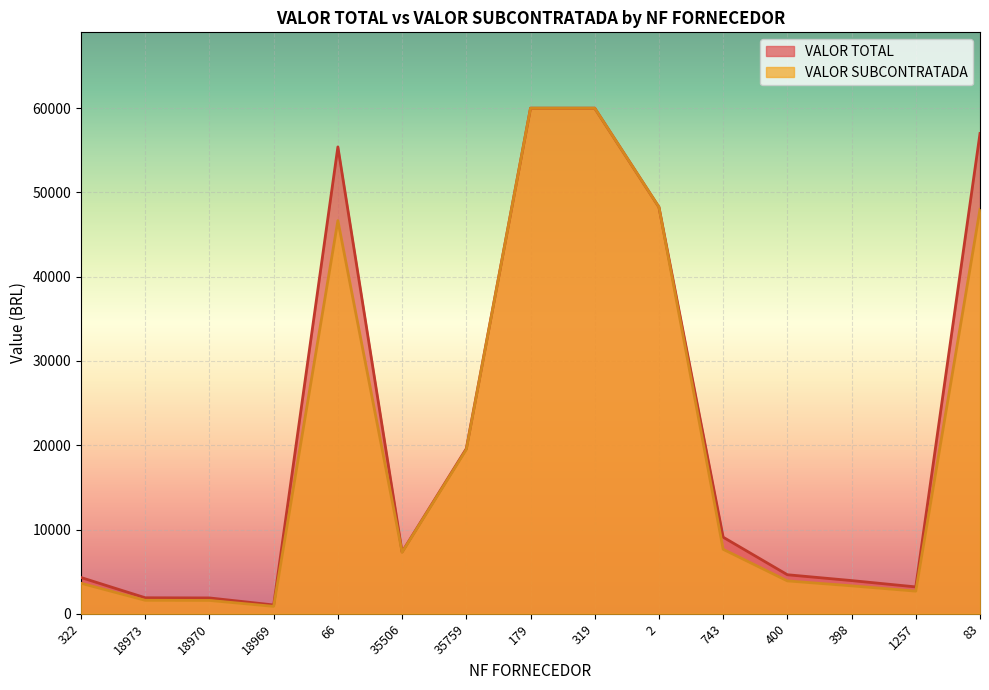

What is the maximum value shown in the chart?

60000.0